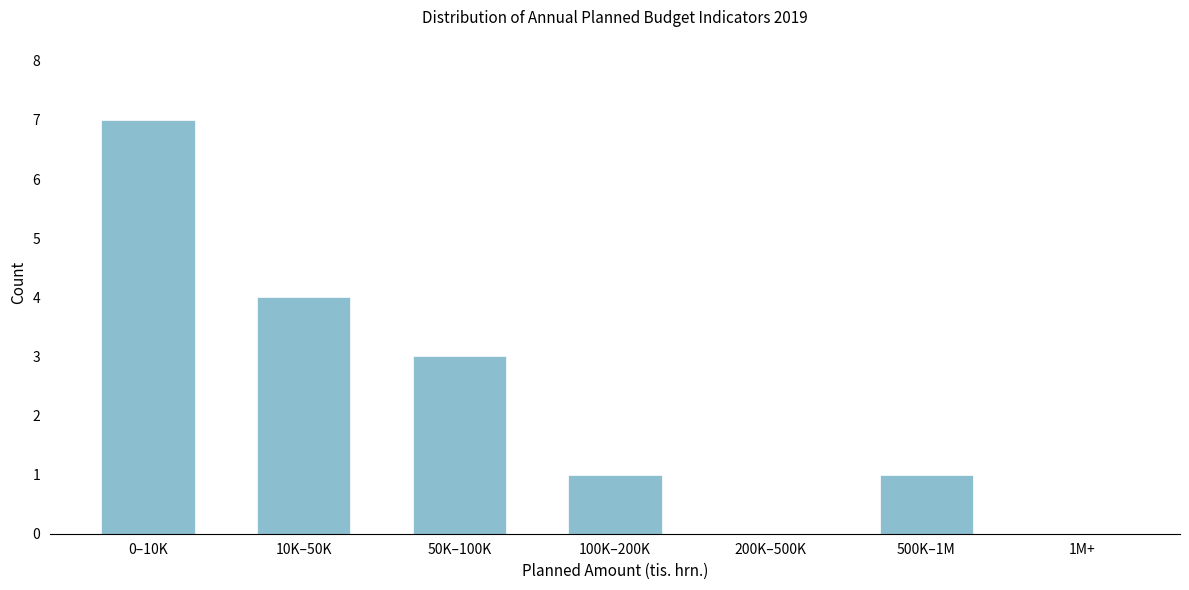

Reading right to left, transcribe all the data shown in this chart.

1M+=0	500K–1M=1	200K–500K=0	100K–200K=1	50K–100K=3	10K–50K=4	0–10K=7